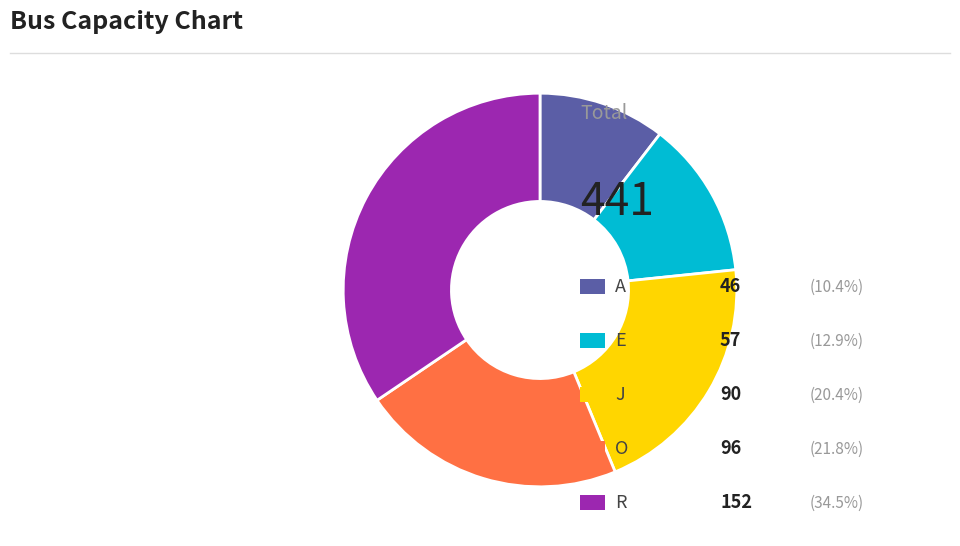

Does any single category account for the majority?

No